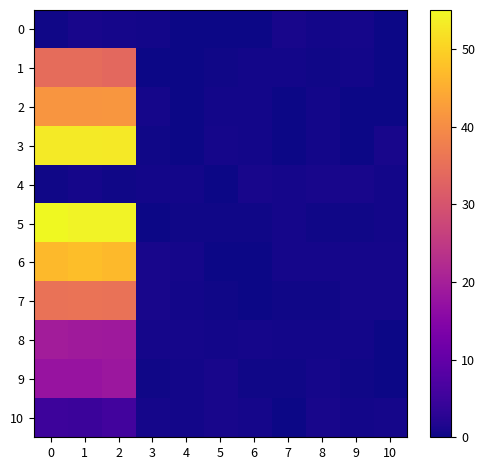

Between 3 and 6, which is larger?

3